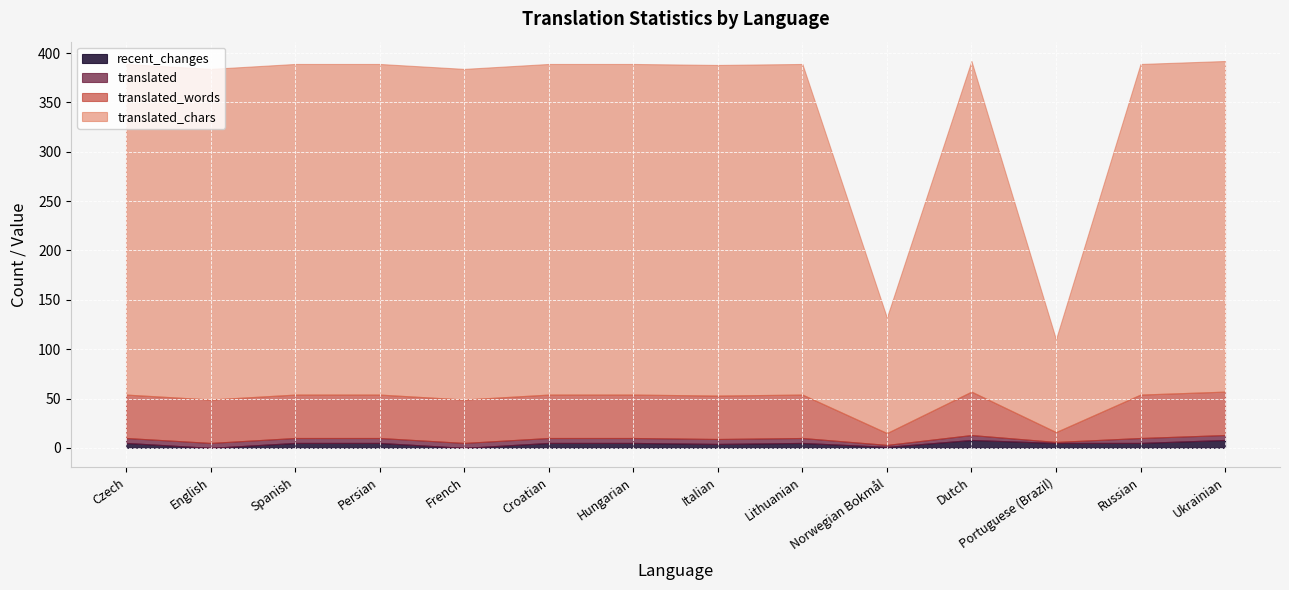

Does the chart display data point markers on the line(s)?

No